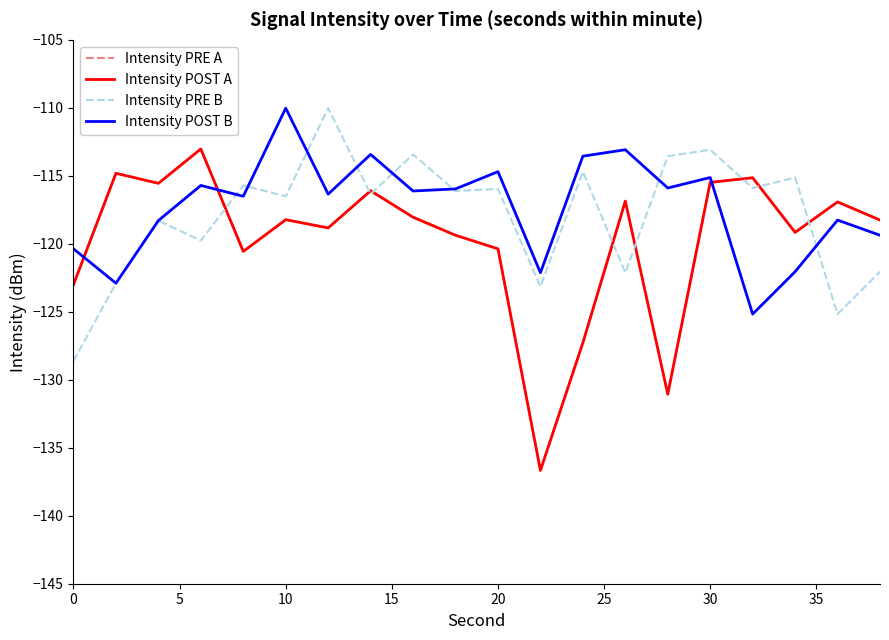

After their last crossing, which series has the higher values: Intensity PRE A or Intensity POST B?

Intensity PRE A